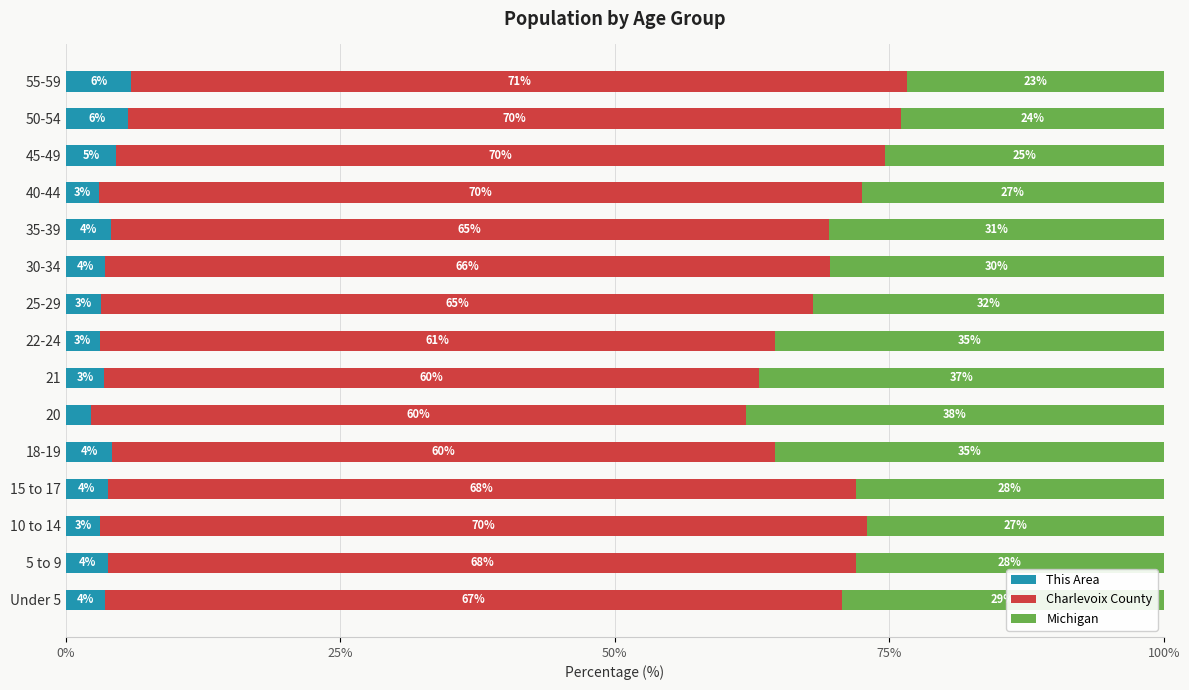

What is the sum of all This Area values?

57.3